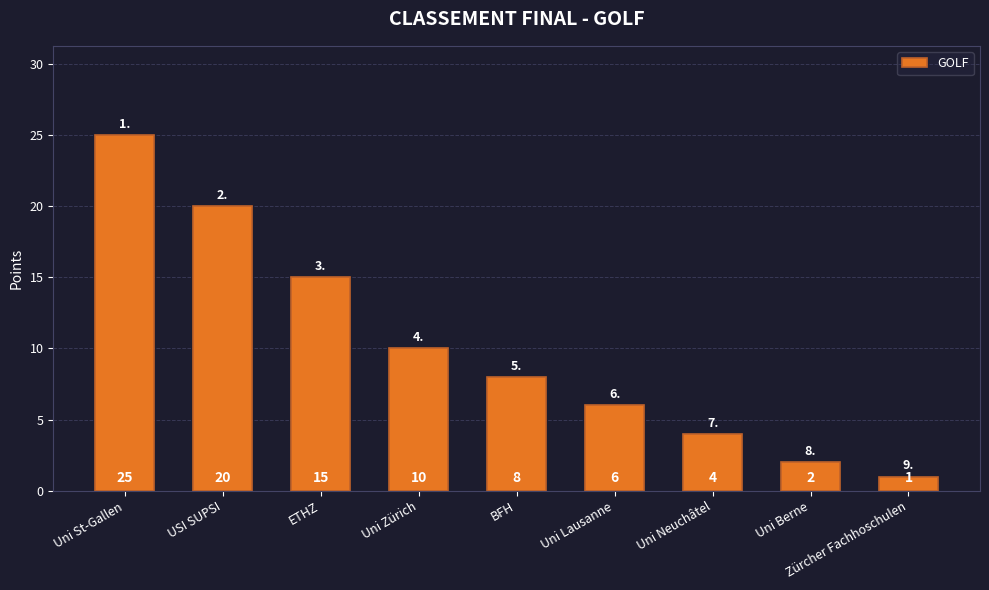

How many bars are there in total?

9